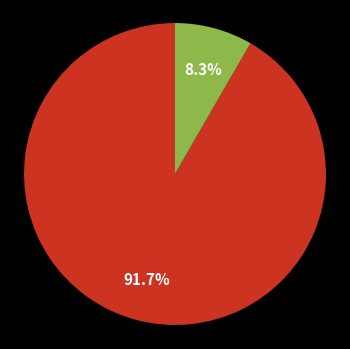

Does any single category account for the majority?

Yes